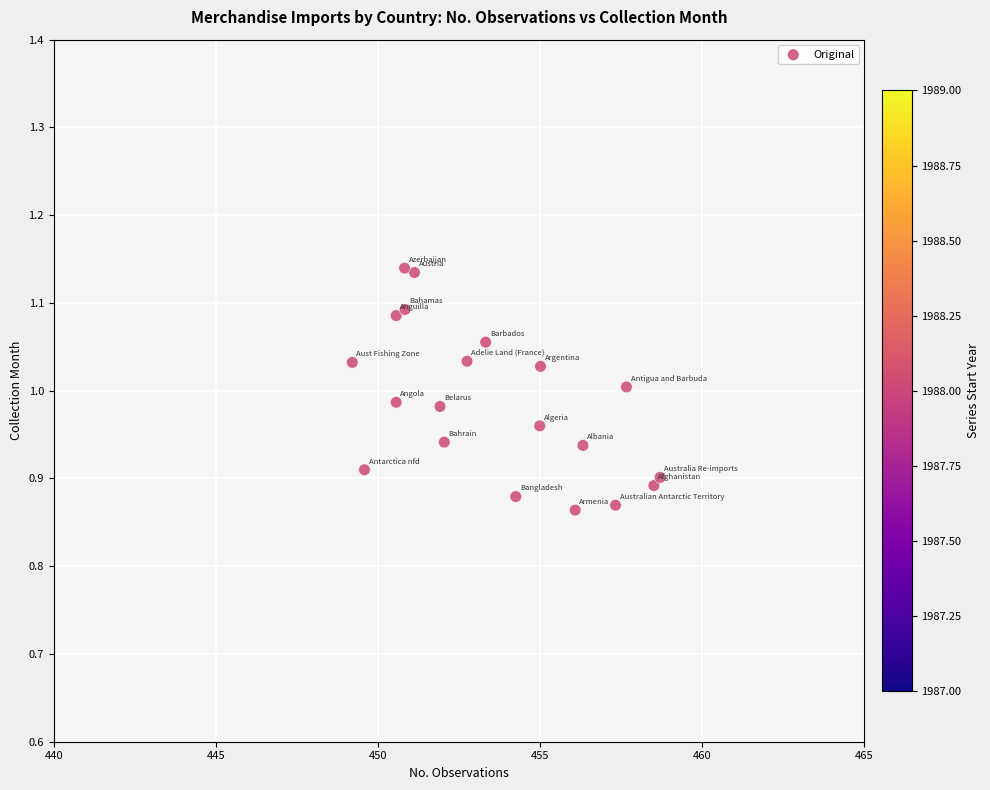

What is the range of X values (max minus min)?

9.5